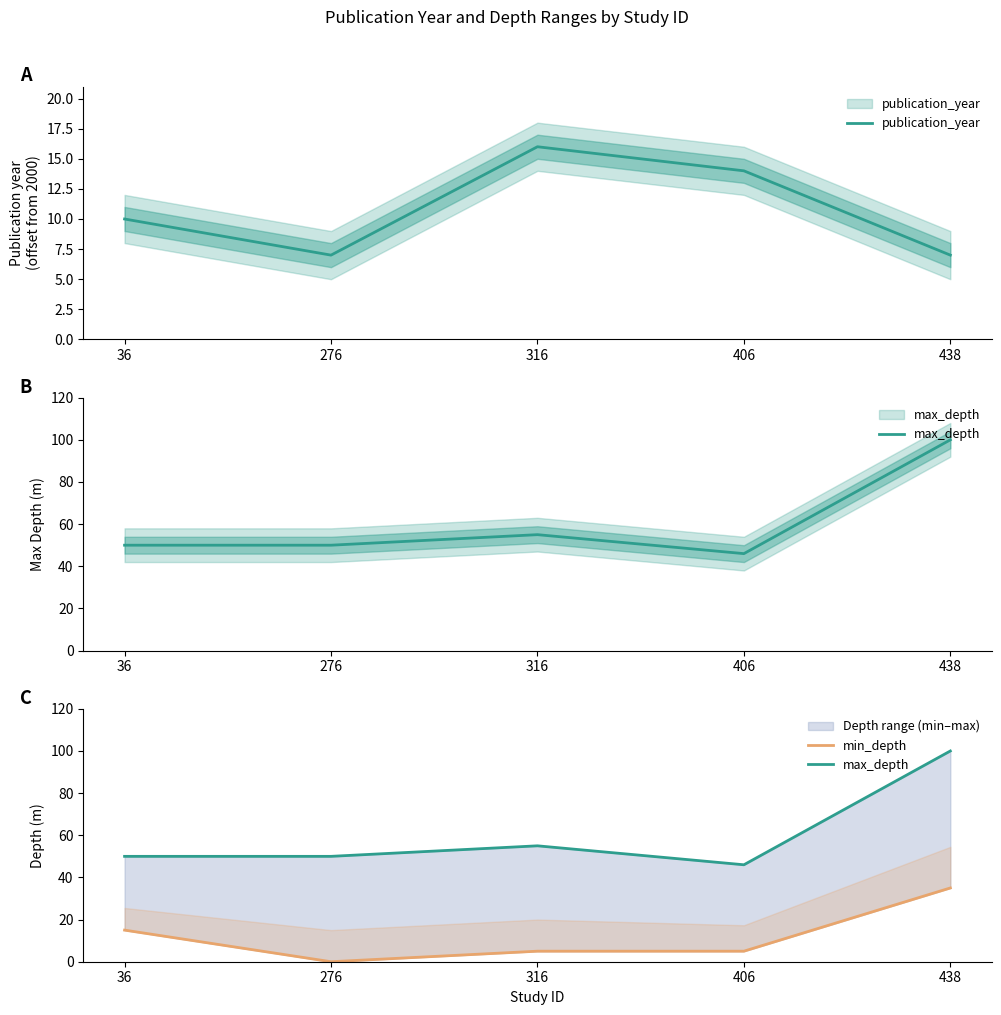

Rank the series by their maximum value, from highest to lowest.

max_depth, min_depth, publication_year